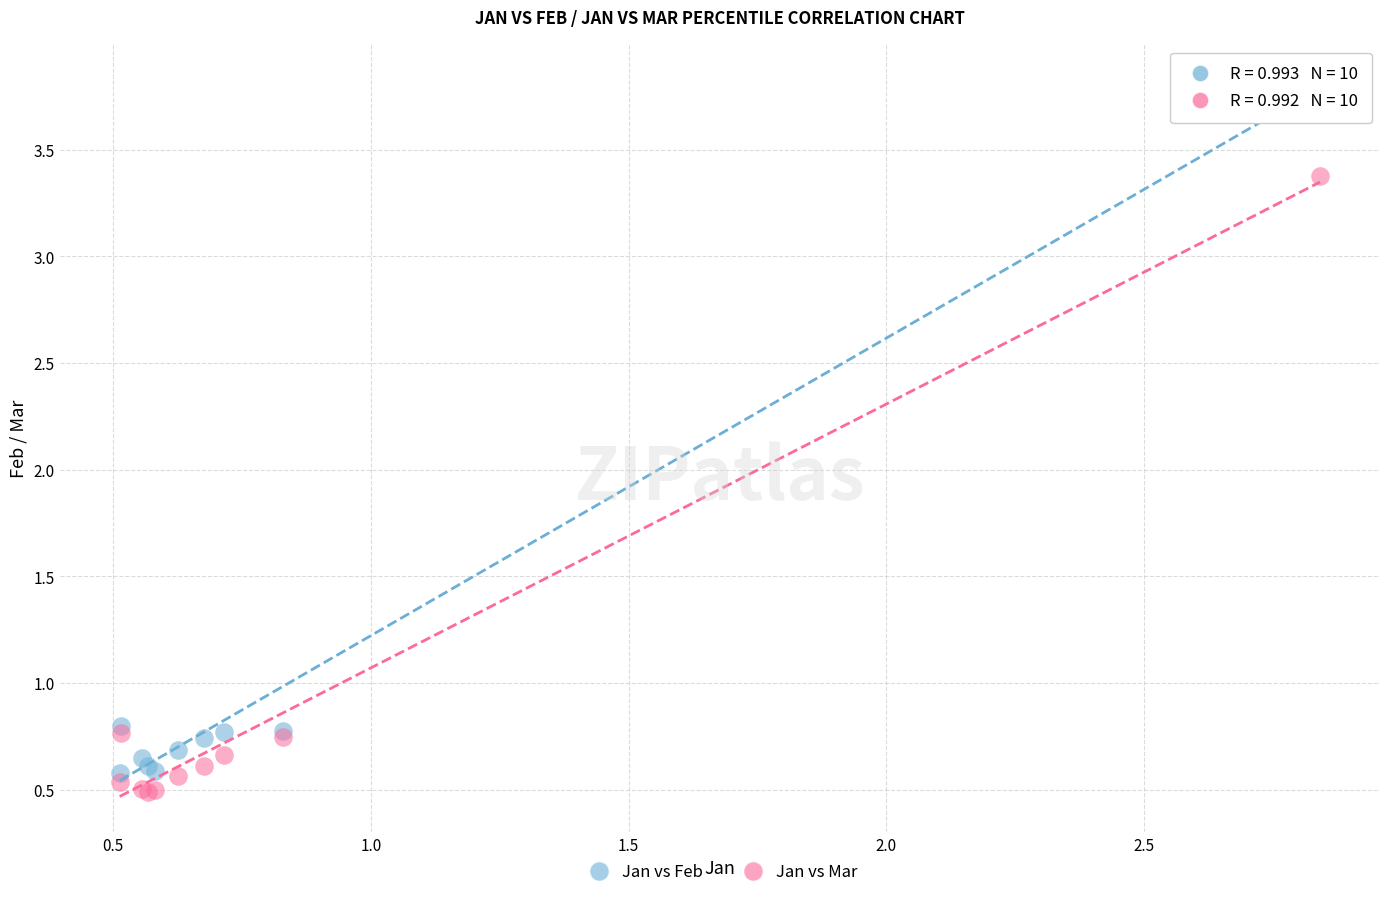

What are all the series names shown in the legend?

Jan vs Feb, Jan vs Mar